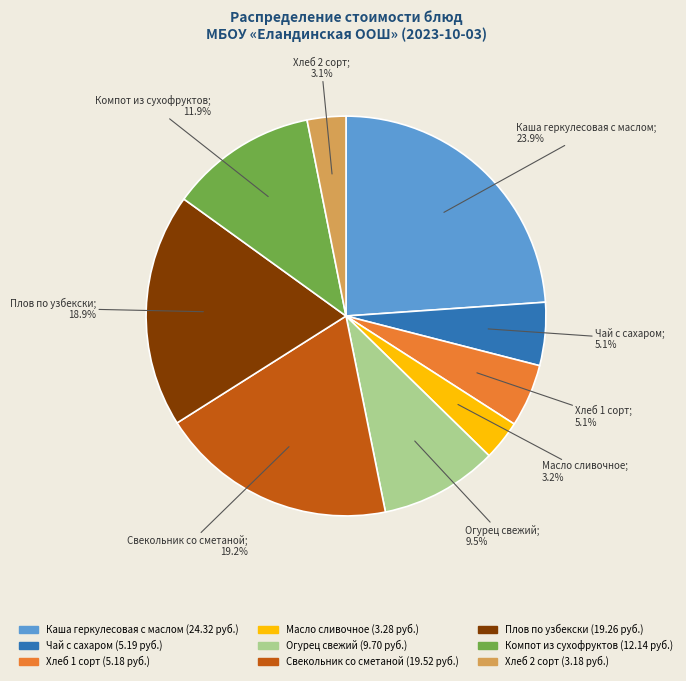

What is the largest slice in the pie chart?

Каша геркулесовая с маслом